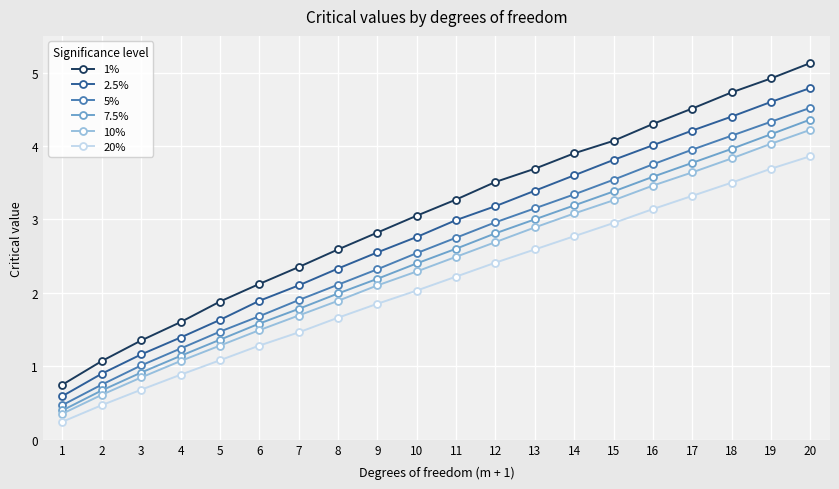

What is the sum of all 7.5% values?

49.2